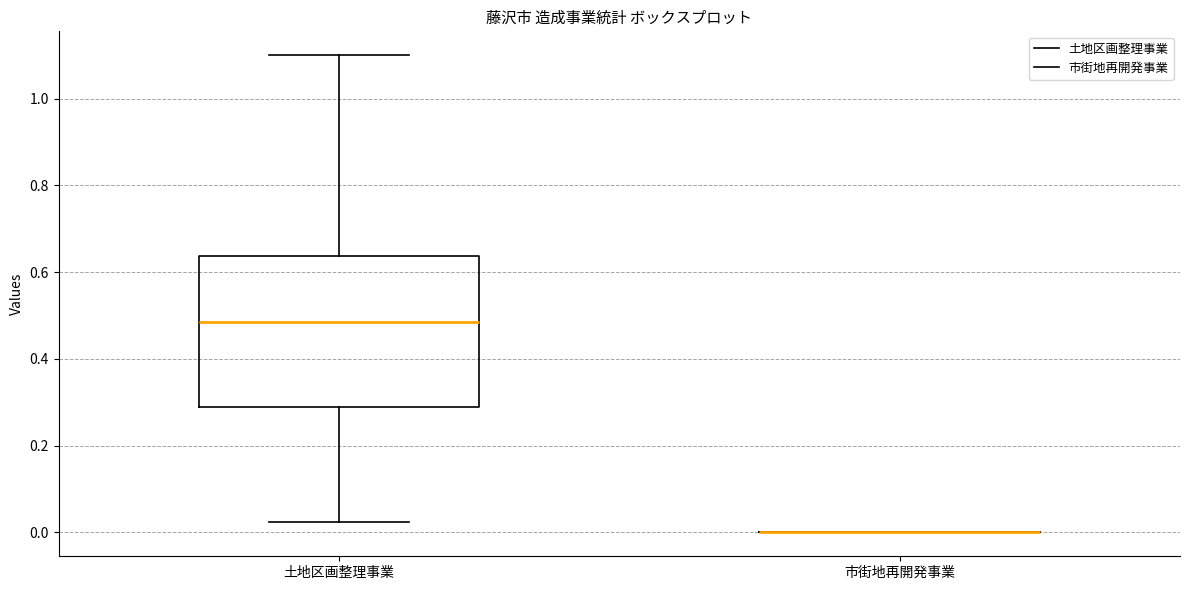

Reading left to right, transcribe this box plot: for each box, give where its median line is, the range the box spans, and where its two whiskers end, as read against the y-axis. The values are not printed on the chart, so give them approximately, as read against the axis.

土地区画整理事業: median 0.48, box 0.30 to 0.64, whiskers 0.02 to 1.10
市街地再開発事業: box collapsed to a line at 0.00, whiskers 0.00 to 0.00